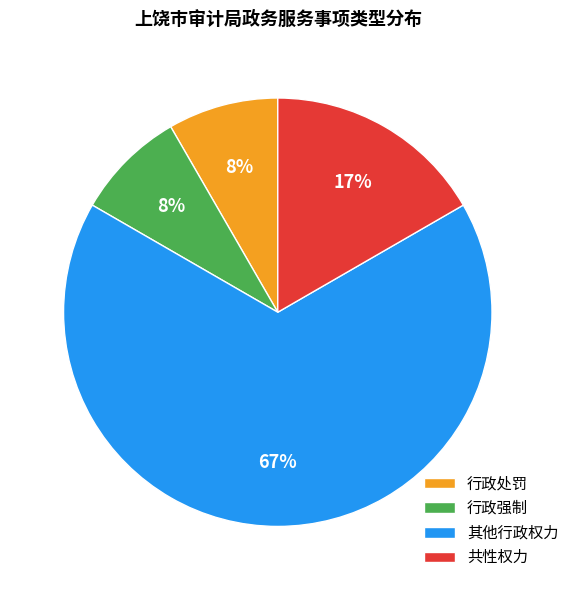

Which slice is the largest?

其他行政权力